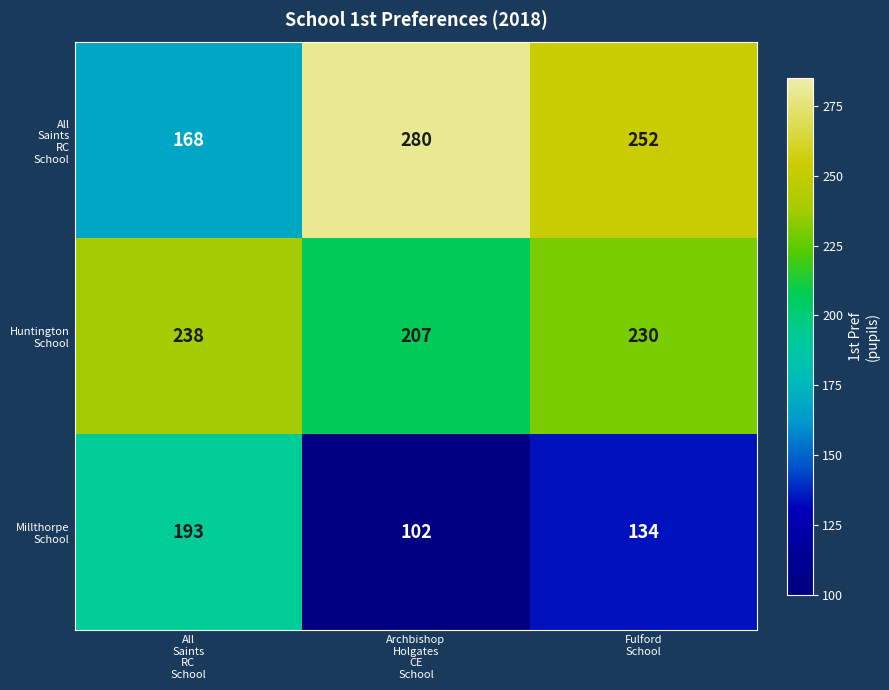

At how many categories does at least one series exceed 147?

3